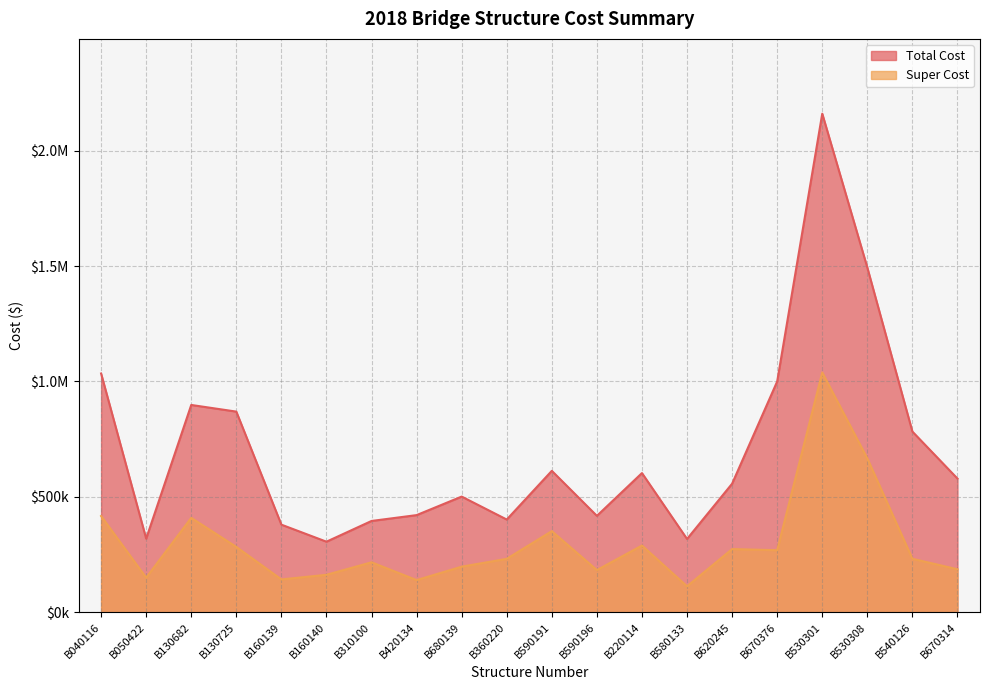

What is the average value of the Total Cost series?

702406.0